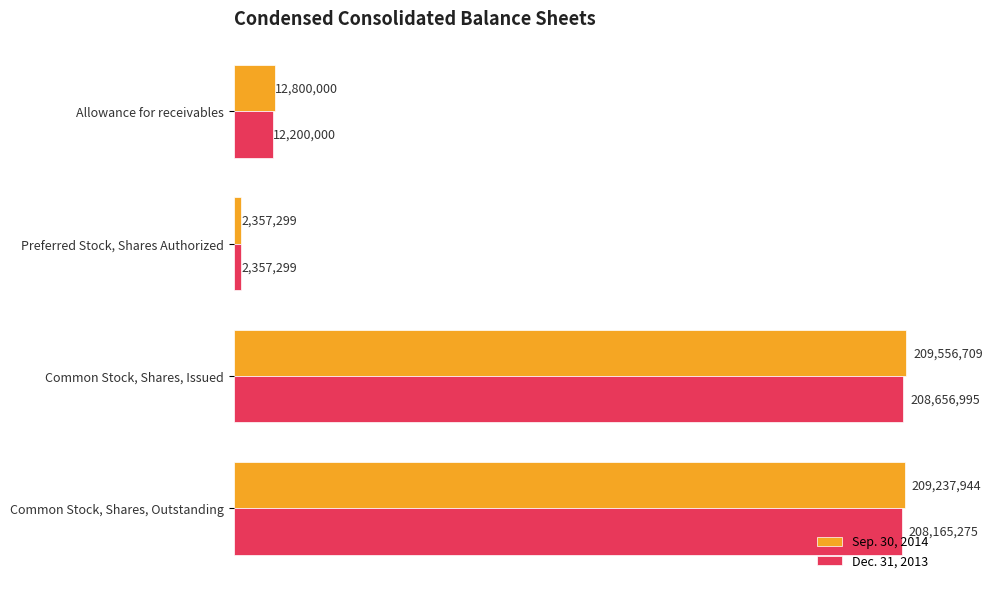

Which label corresponds to the smallest value in the chart?

Preferred Stock, Shares Authorized